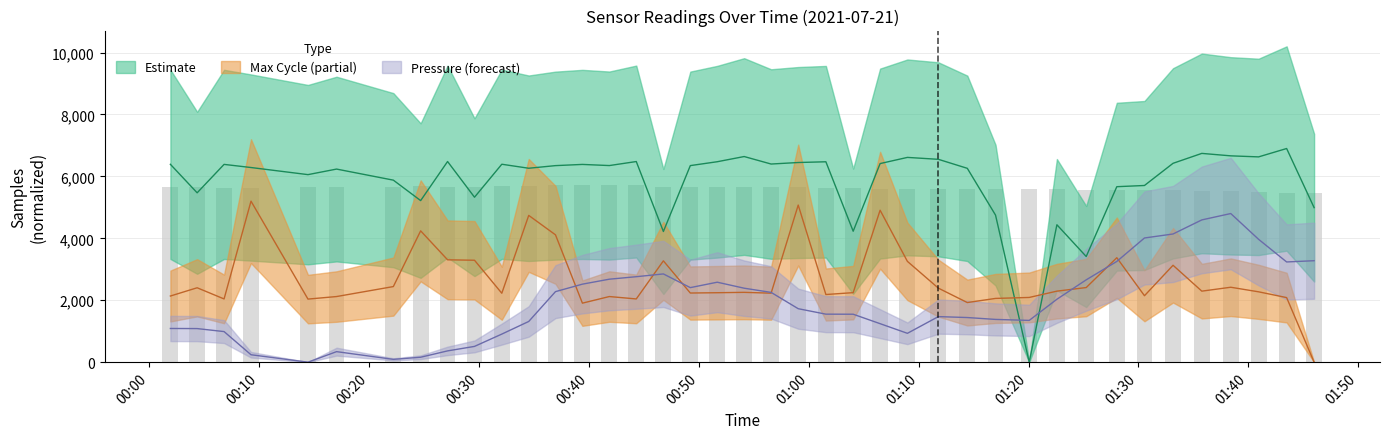

What is the difference between the maximum and minimum values in the Samples series?

6900.0